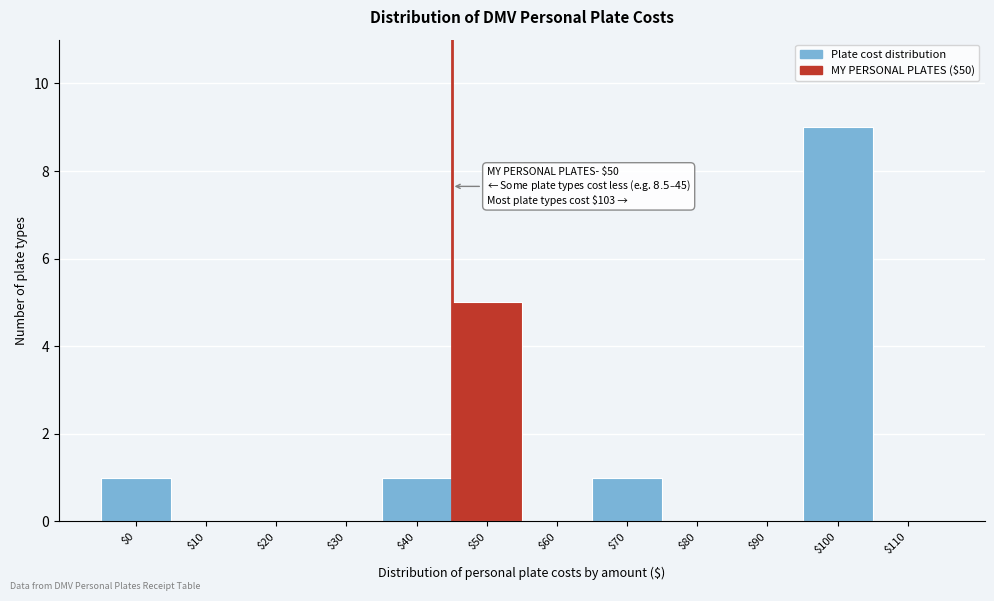

Where is the data nearest to the value 4?

$50